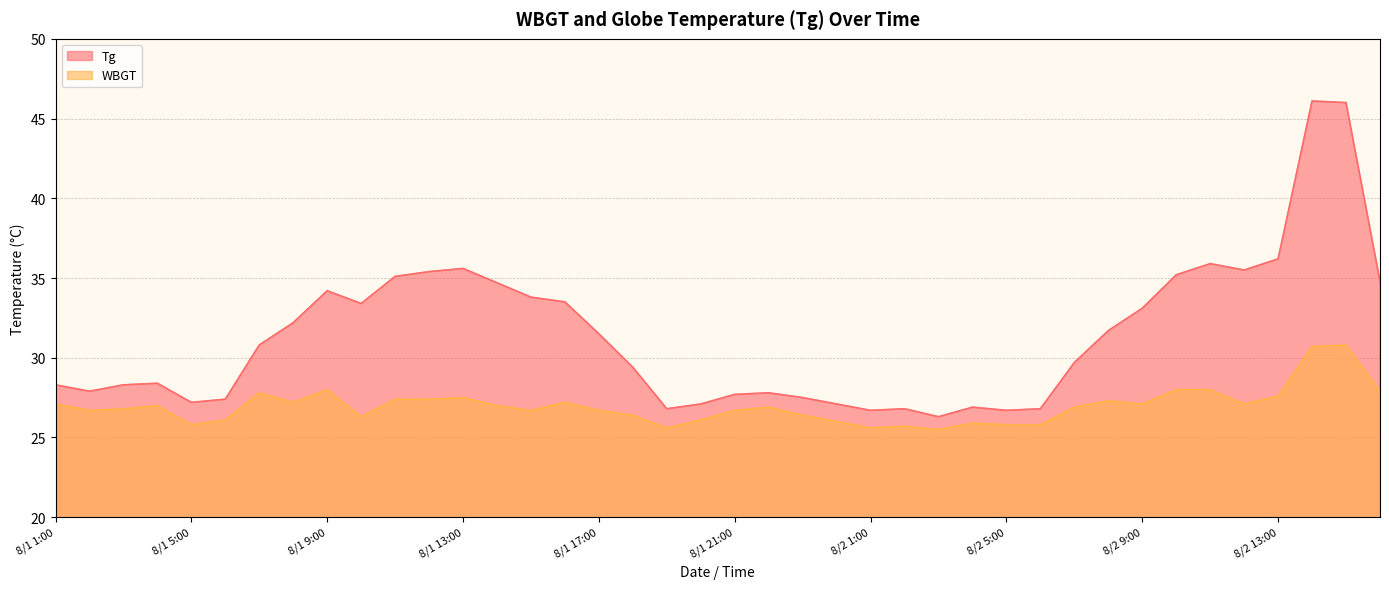

Between 8/2 13:00 and 8/2 14:00, which is larger?

8/2 14:00